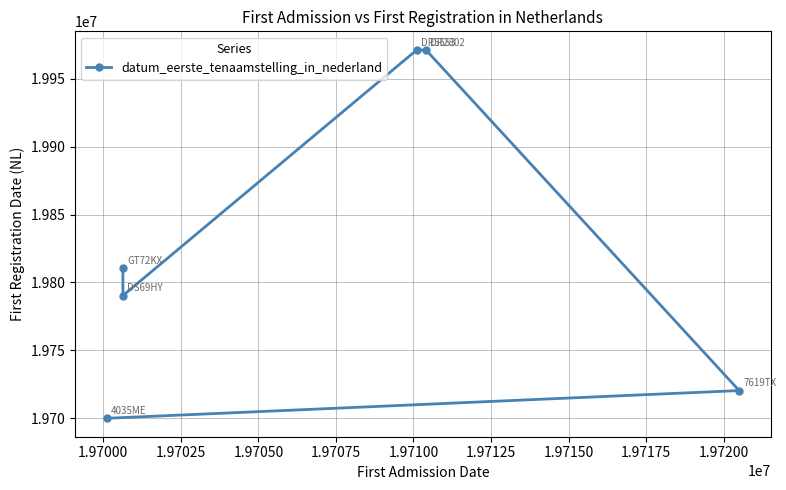

Reading right to left, what are all the values shown in this chart?

19810731	19790402	19971203	19970811	19720502	19700102